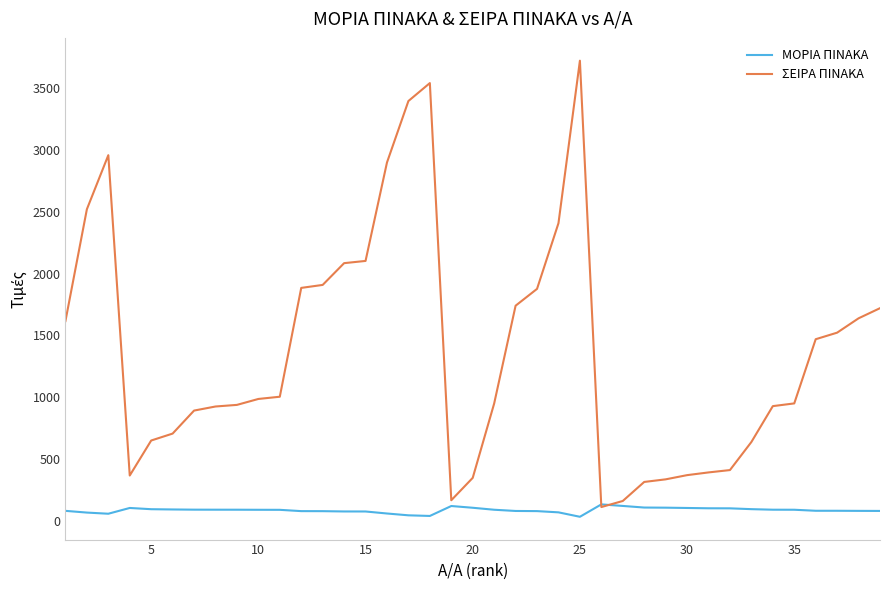

Which series has the largest total across all categories?

ΣΕΙΡΑ ΠΙΝΑΚΑ